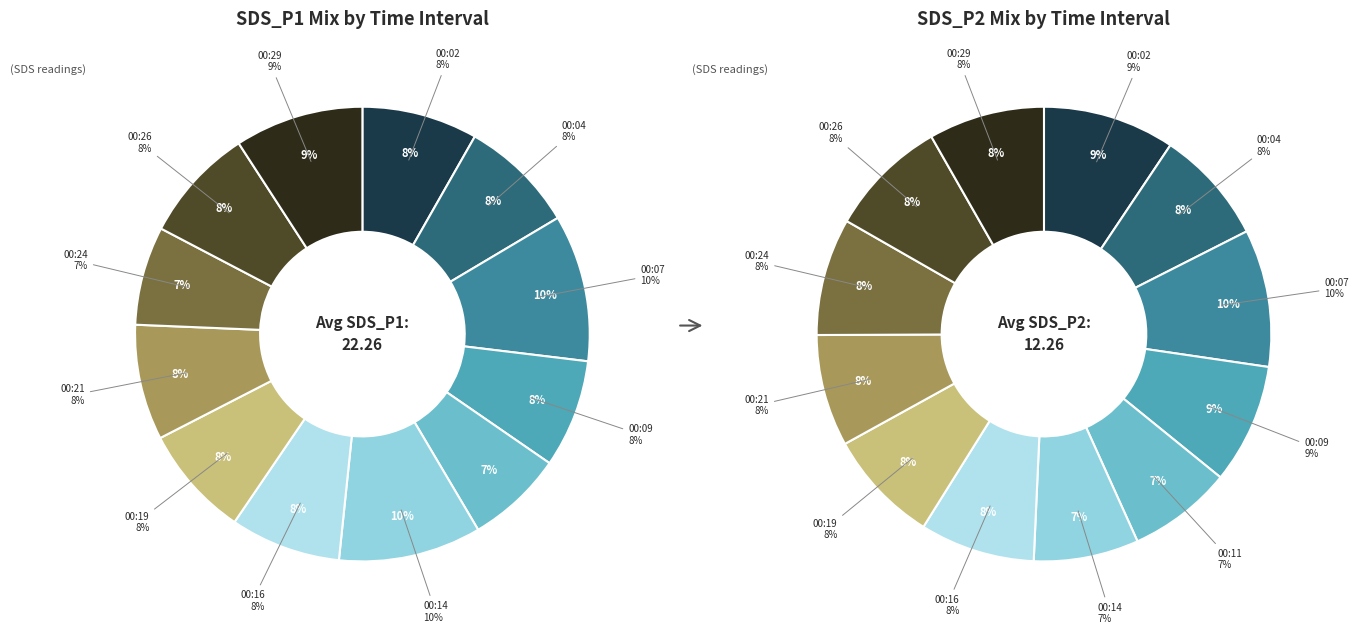

Which slice is the largest?

00:14